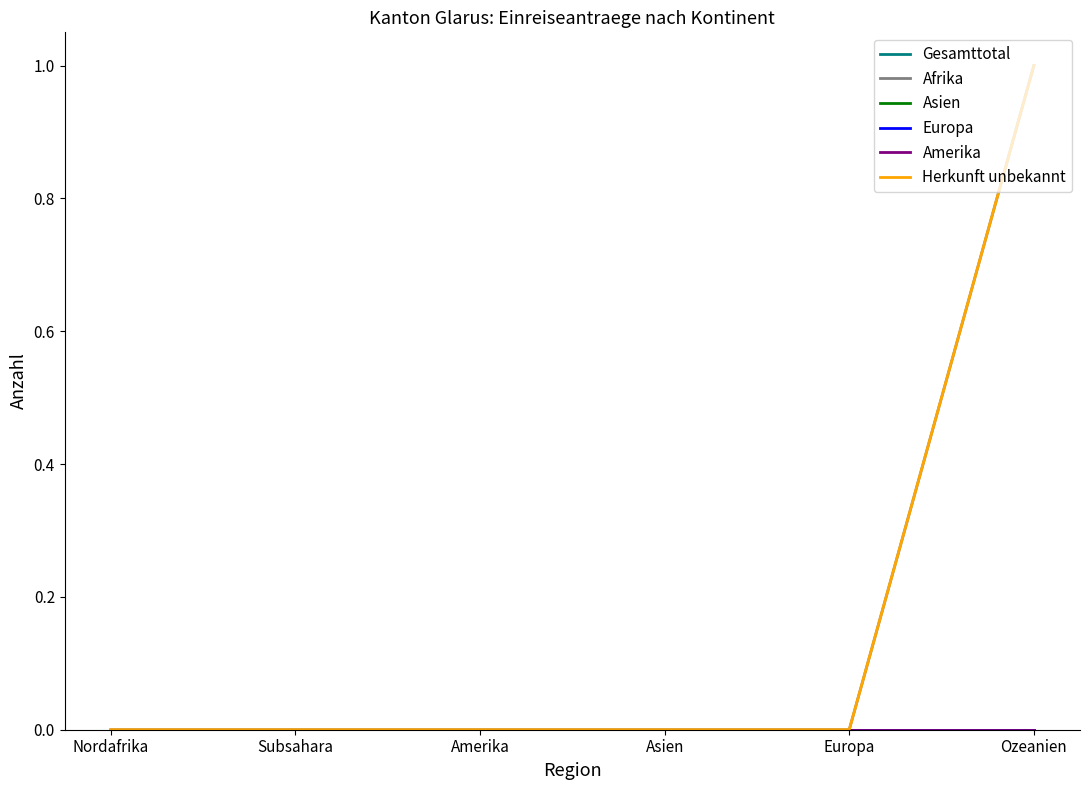

Which category has the lowest value in the Amerika series?

Nordafrika